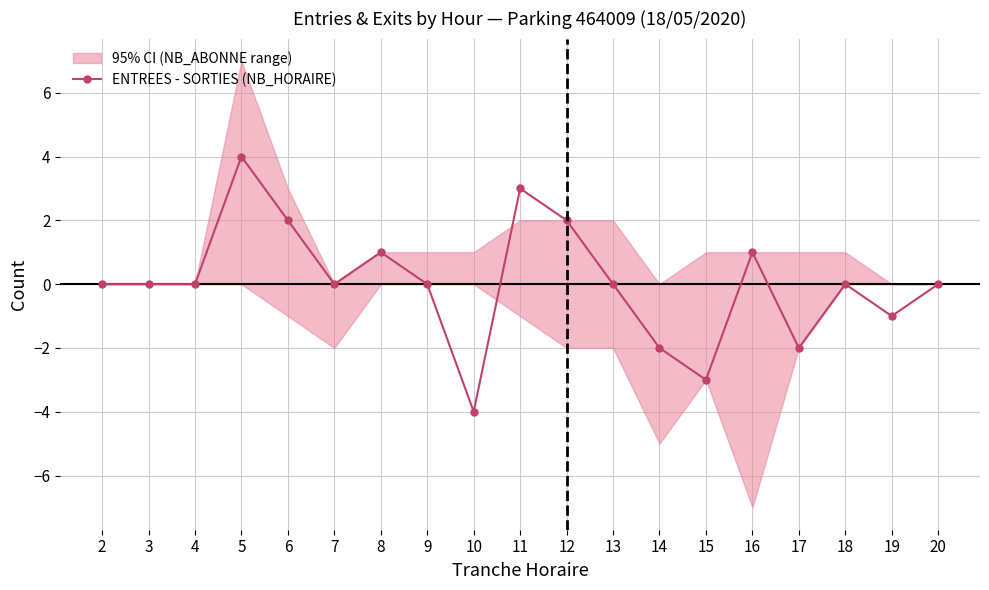

At which category does the data reach its first local valley?

7